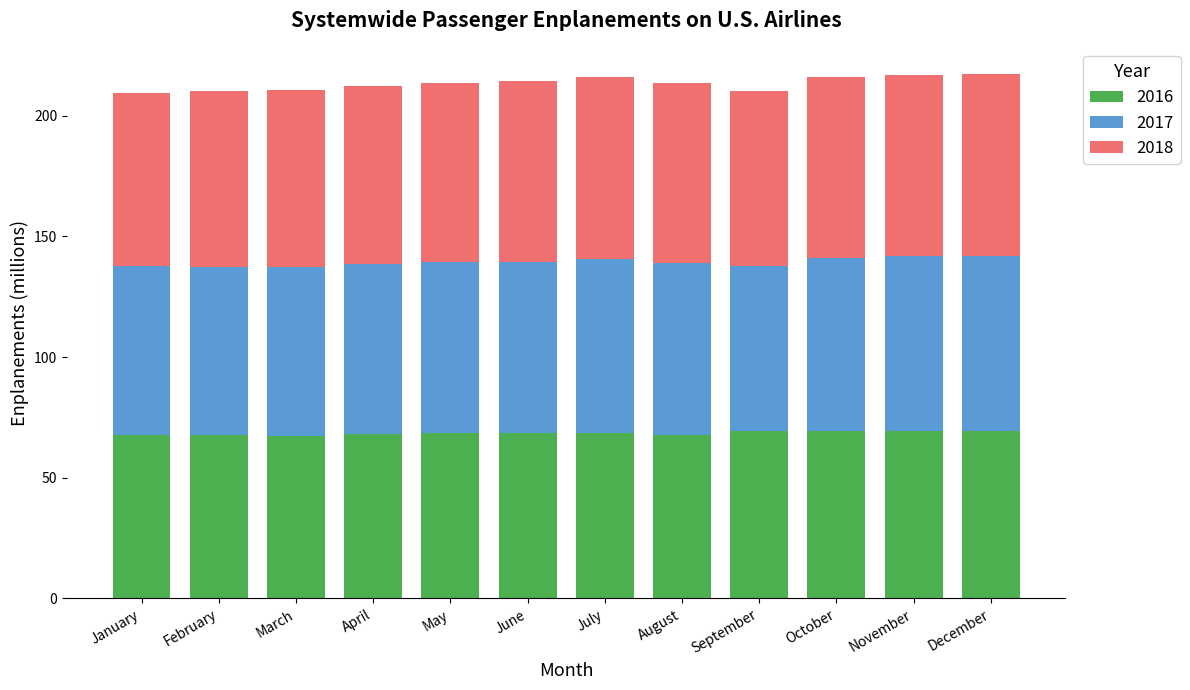

What is the highest value of the 2016 series?

69.6